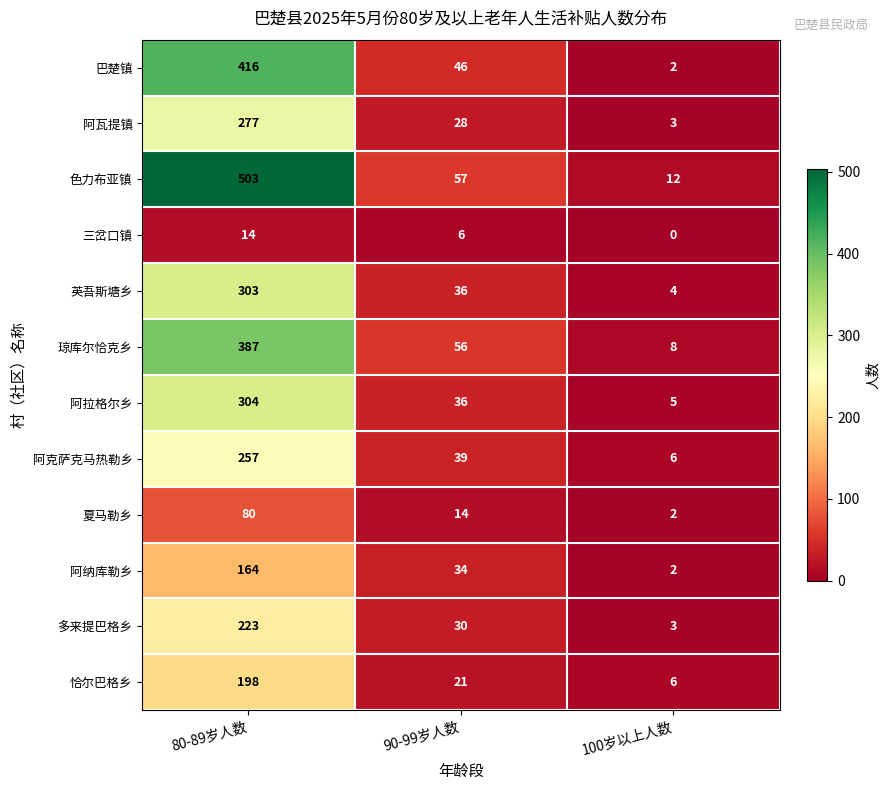

Which series has the widest spread of values?

色力布亚镇